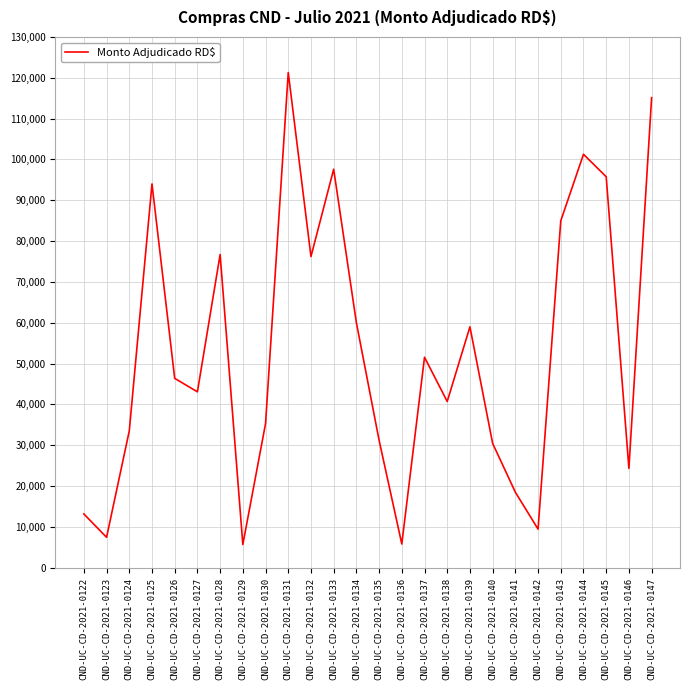

What is the difference between the maximum and minimum values?

115620.0